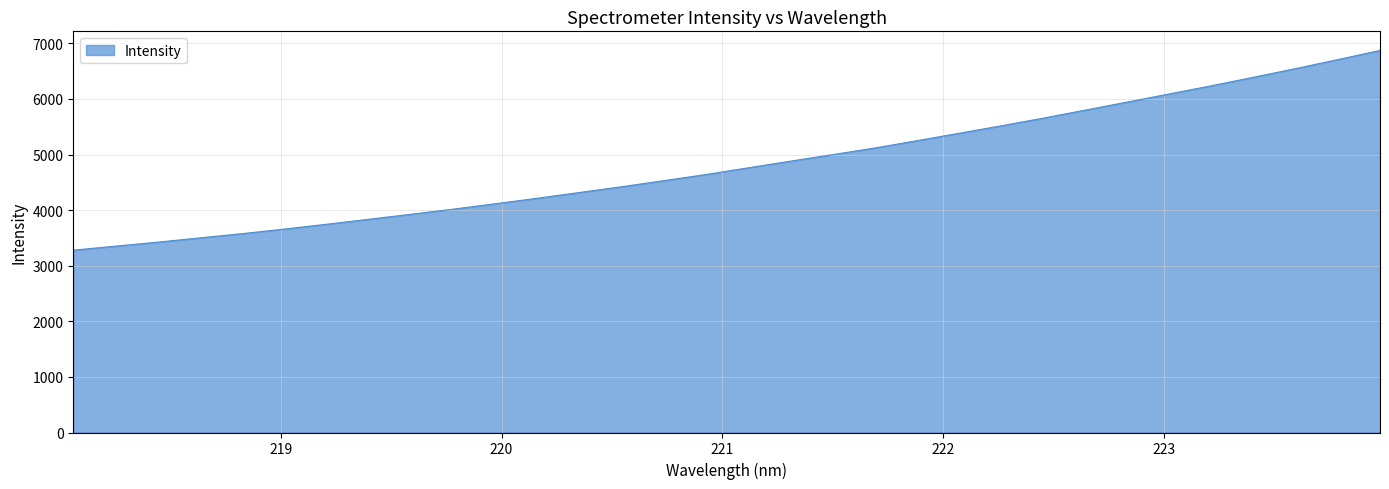

Count the number of values greater than 4760.

16